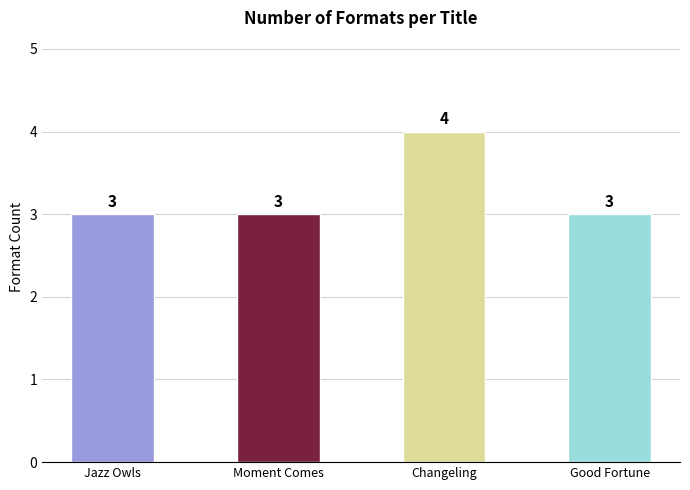

Which label corresponds to the largest value in the chart?

Changeling